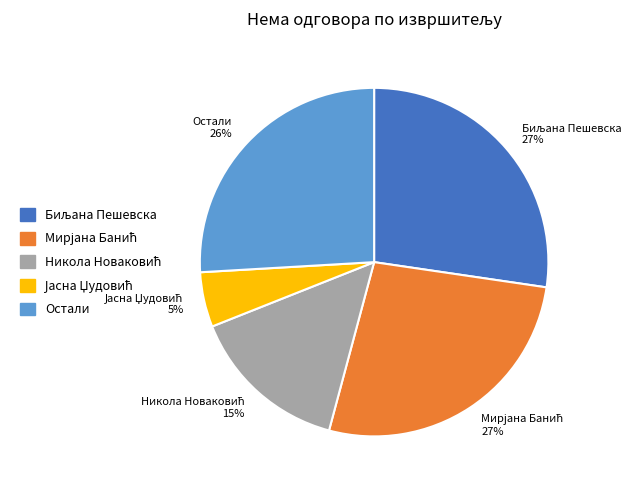

Is there a majority slice in this chart?

No